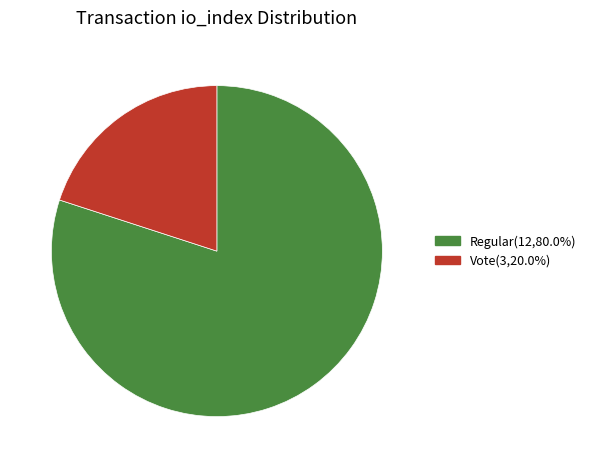

How many slices are in this pie chart?

2